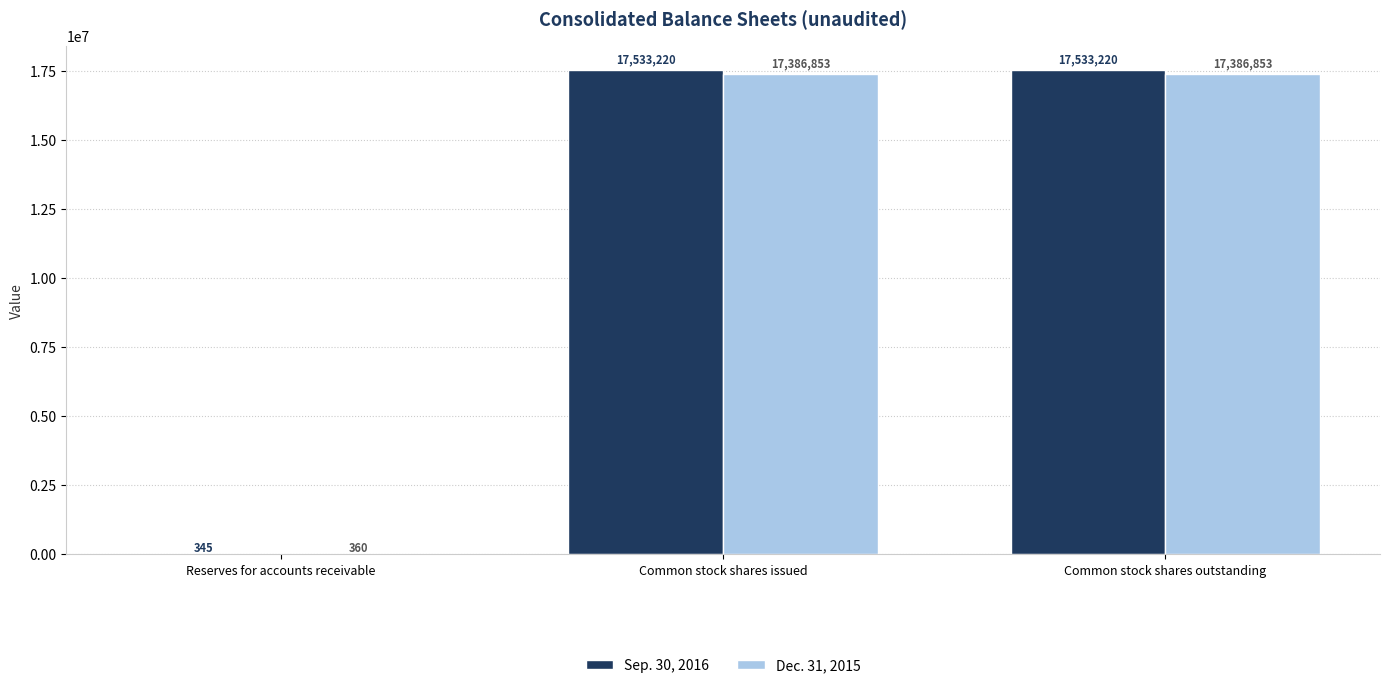

What is the difference between the Sep. 30, 2016 values at Reserves for accounts receivable and Common stock shares outstanding?

17532875